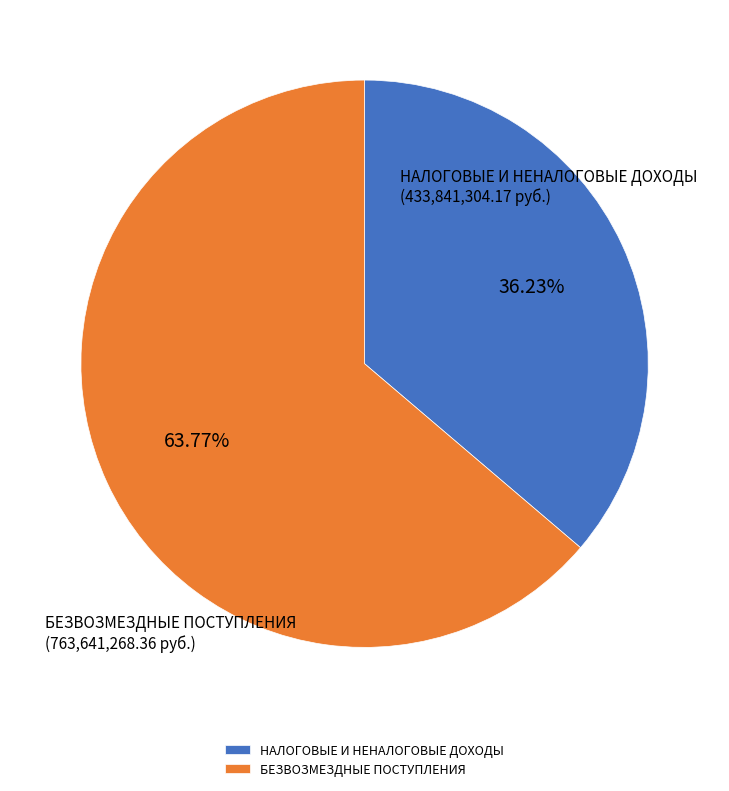

To the nearest percent, what is the difference between the largest and smallest slice percentages?

28%